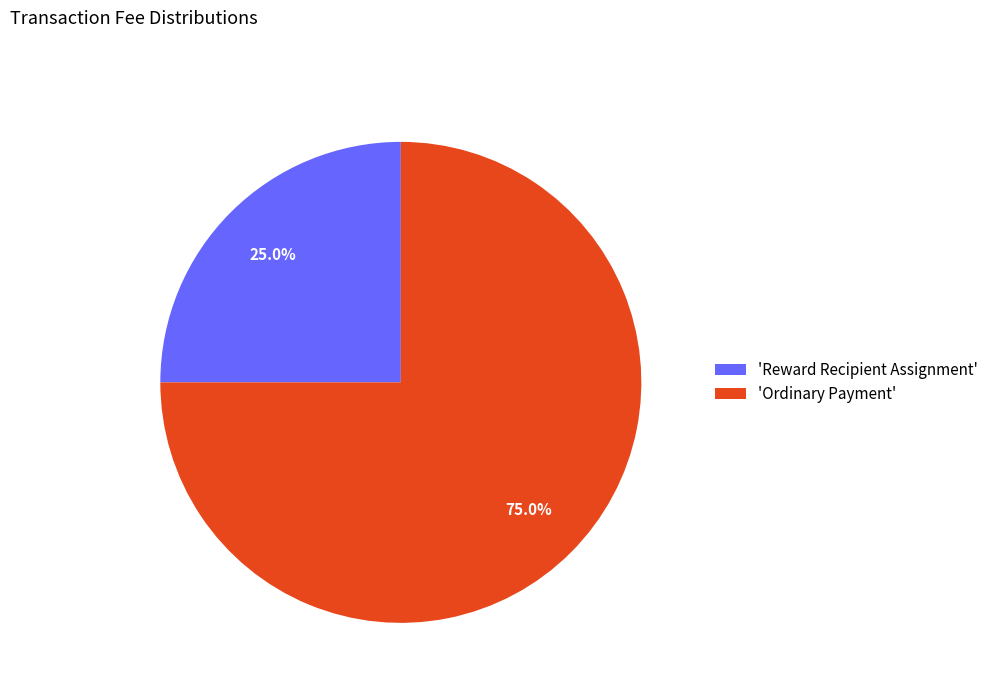

What percentage is NOT represented by 'Reward Recipient Assignment'?

75.0%